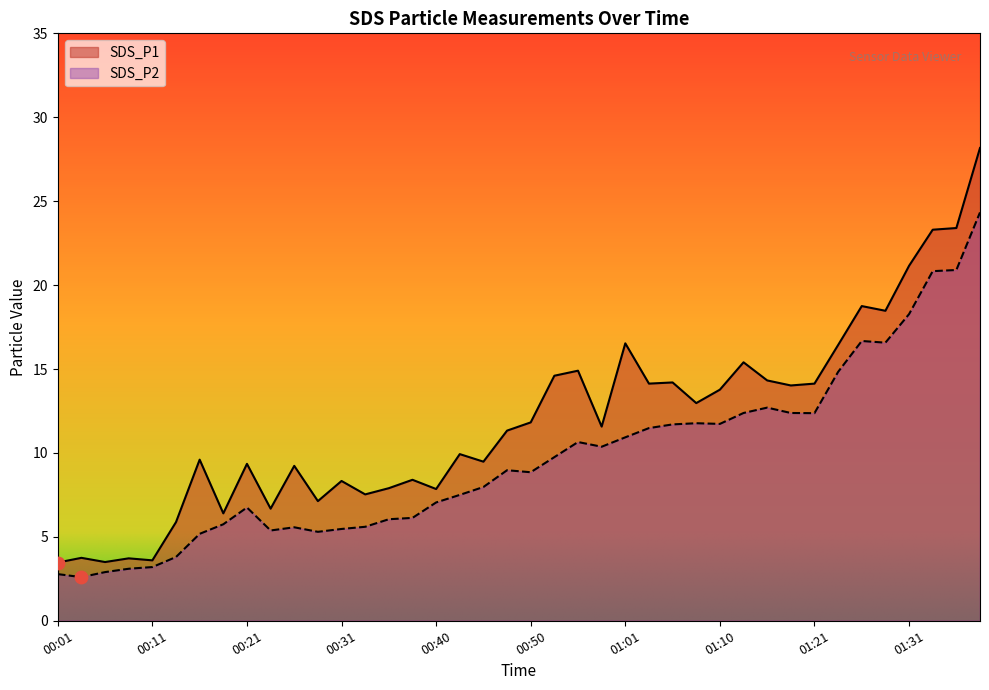

What are all the series names shown in the legend?

SDS_P1, SDS_P2